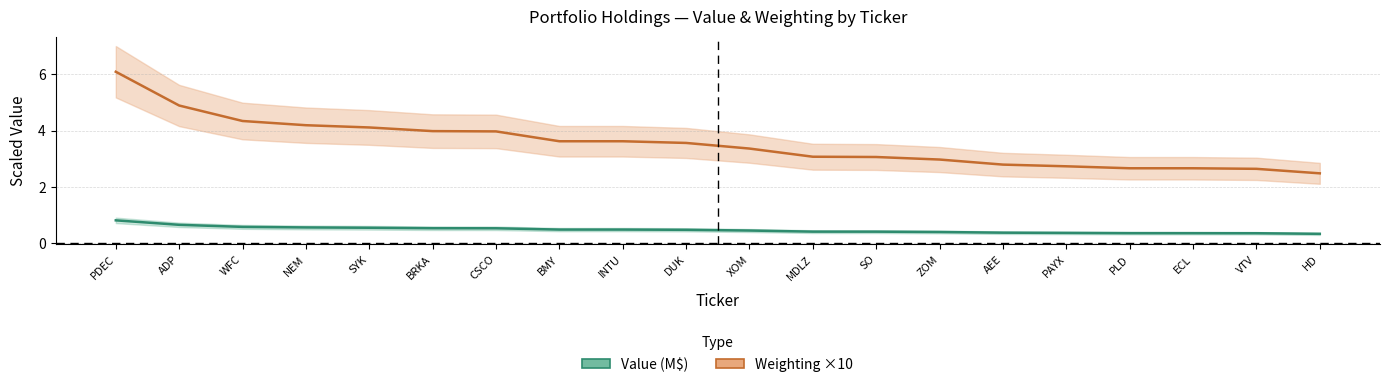

What are all the series names shown in the legend?

Value (M$), Weighting ×10